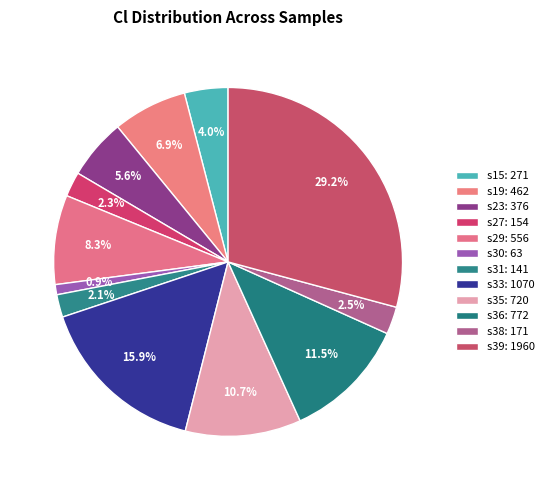

How many segments does this pie chart have?

12